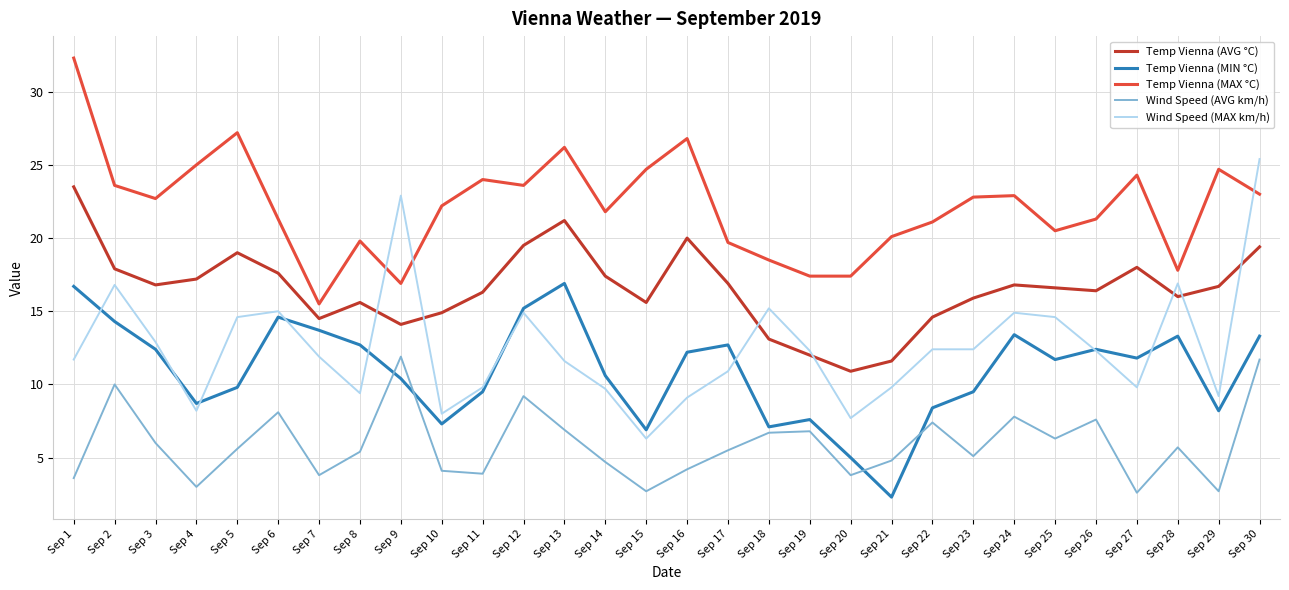

What is the difference between the highest and lowest values at Sep 11?

20.1